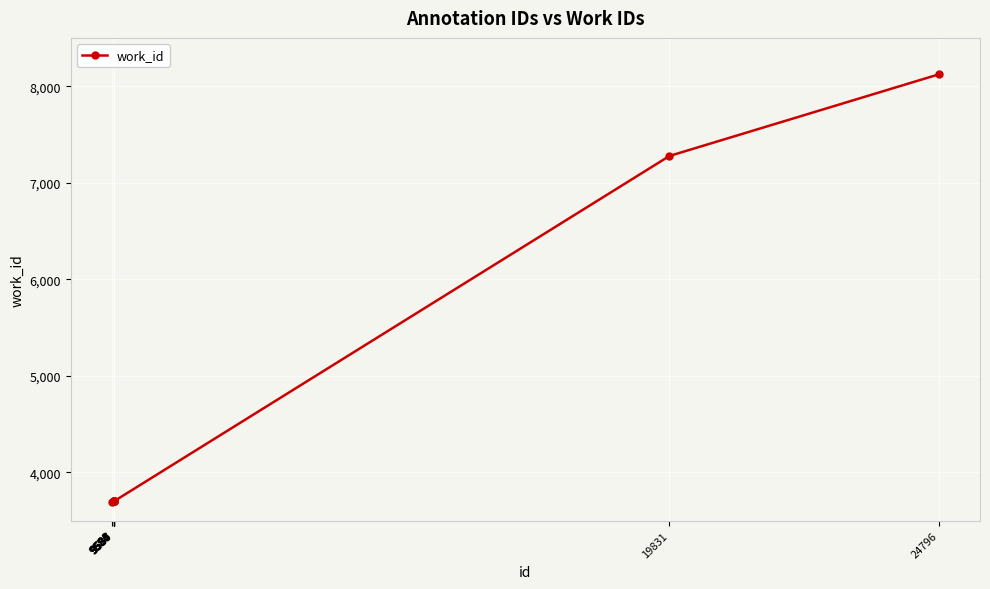

What is the value of the 4th point from the left?

3700